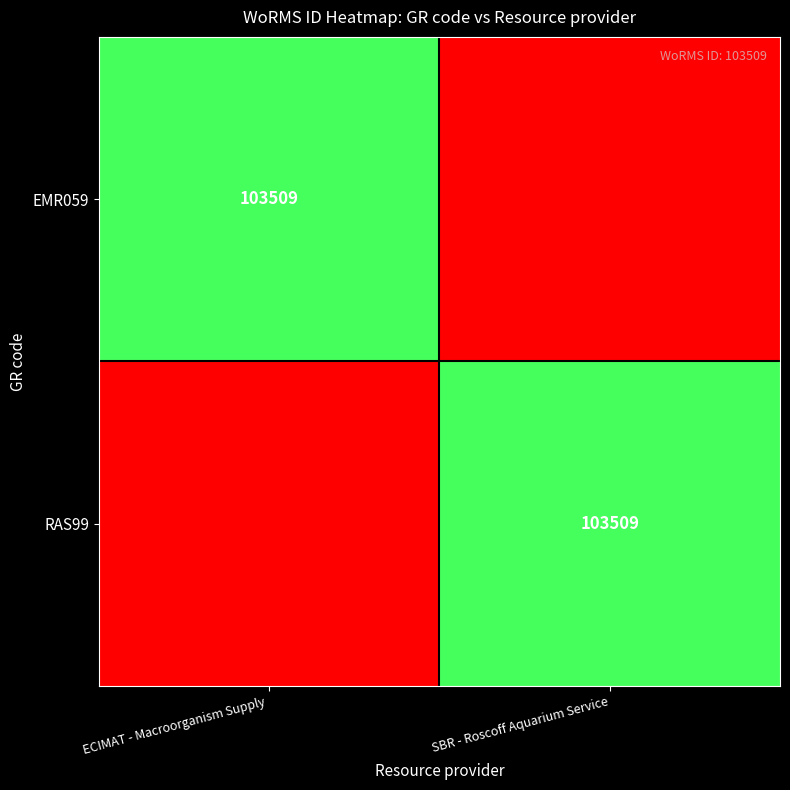

True or false: EMR059 has a value of 103509 at ECIMAT - Macroorganism Supply .

True